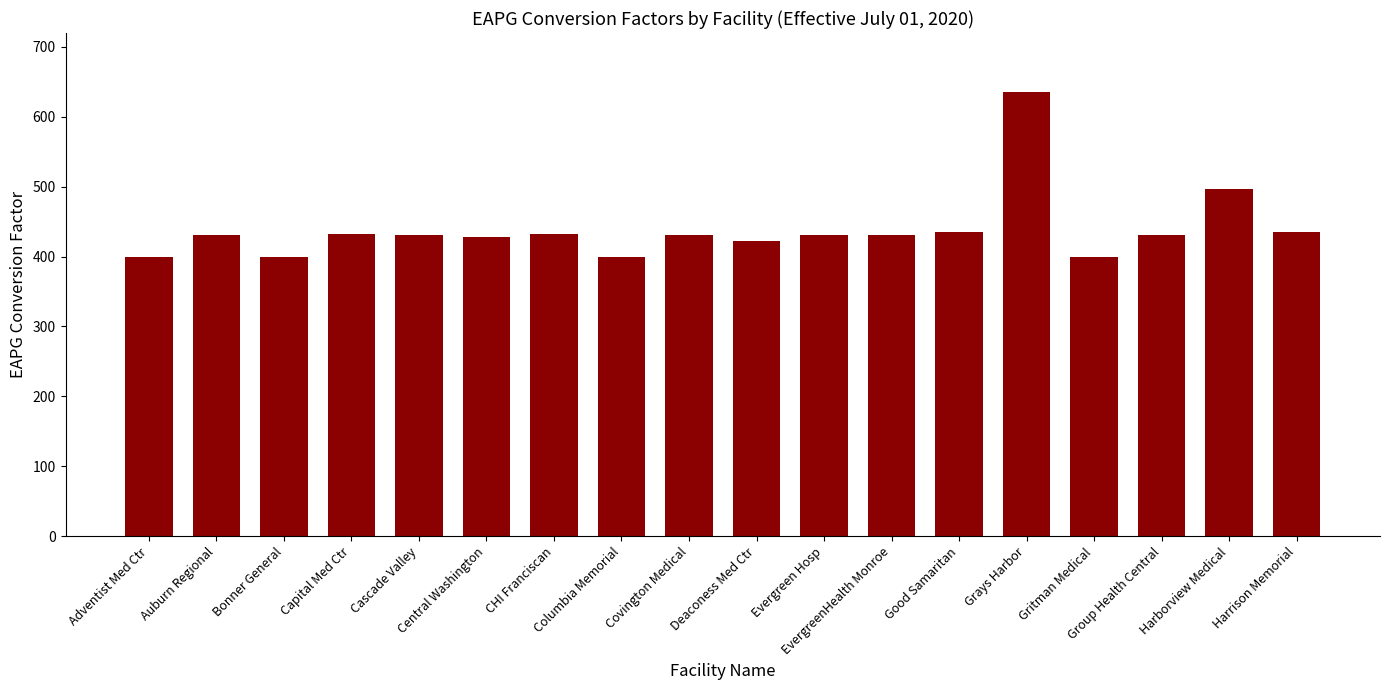

What is the difference between the second highest and minimum values?

96.1